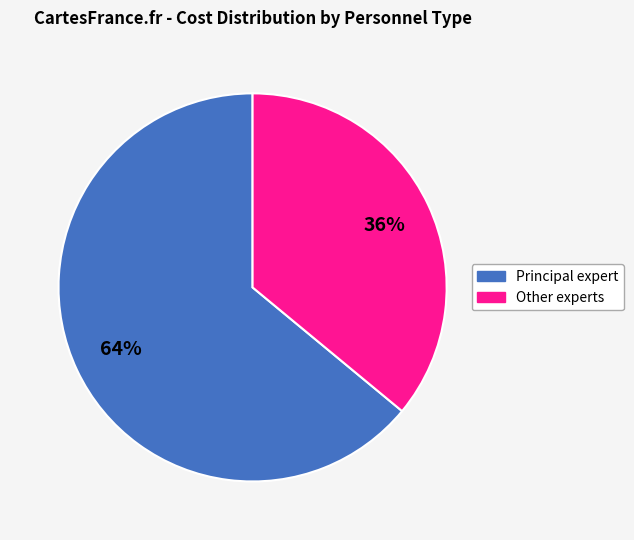

Which has a higher value, Principal expert or Other experts?

Principal expert